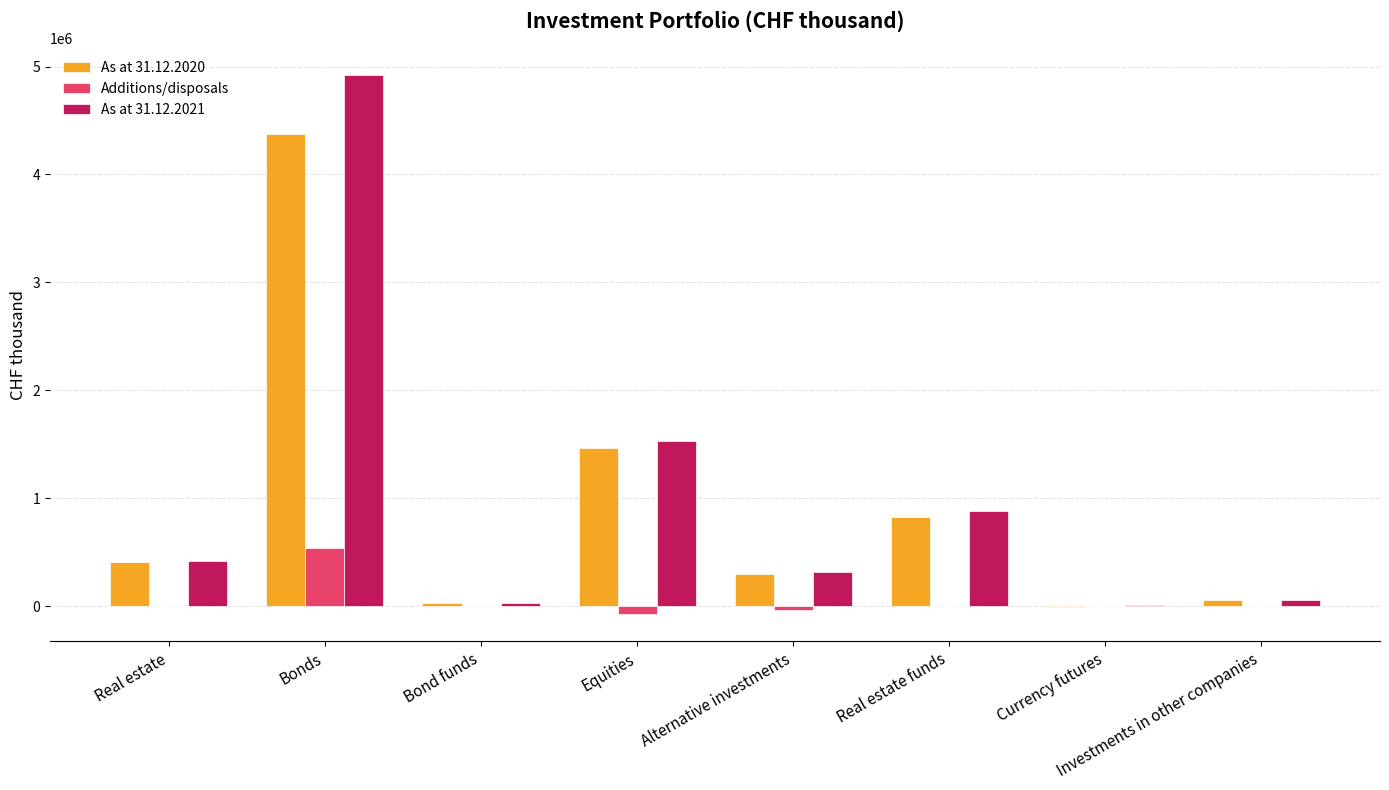

What is the sum of all Additions/disposals values?

435151